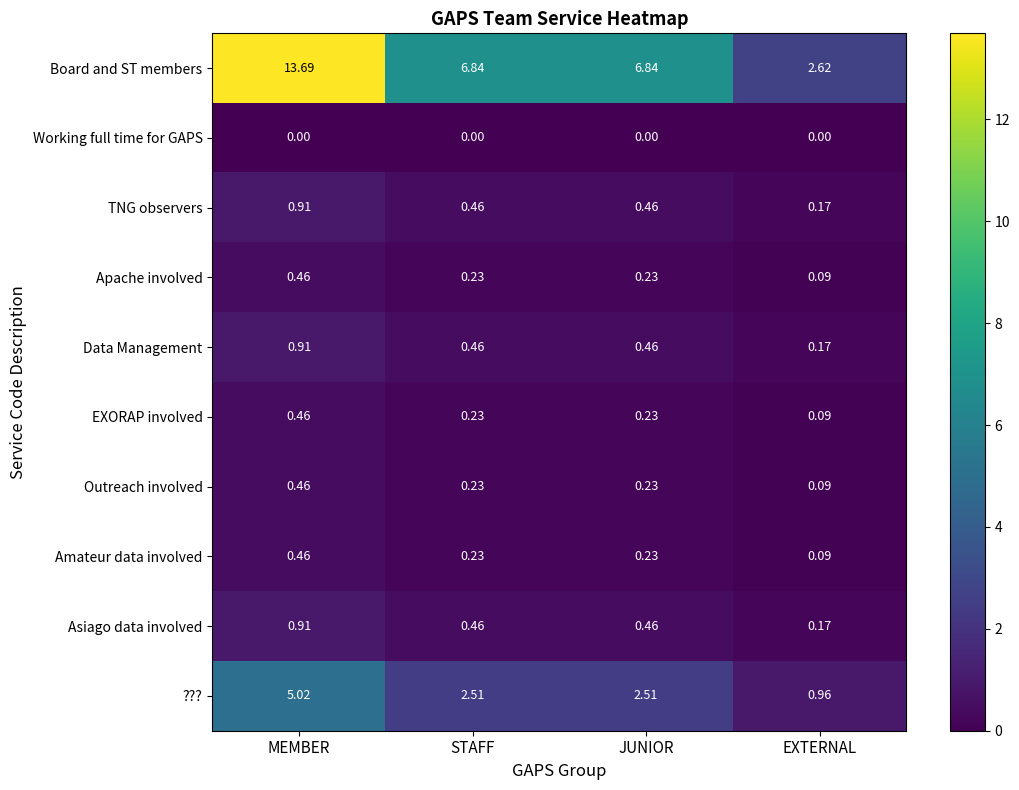

Which series has the widest spread of values?

Board and ST members